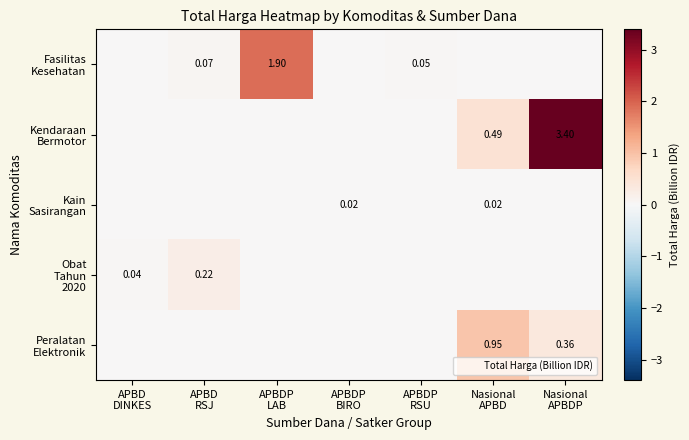

Rank the categories by Obat Tahun 2020 value from highest to lowest.

APBD RSJ, APBD DINKES, APBDP LAB, APBDP BIRO, APBDP RSU, Nasional APBD, Nasional APBDP